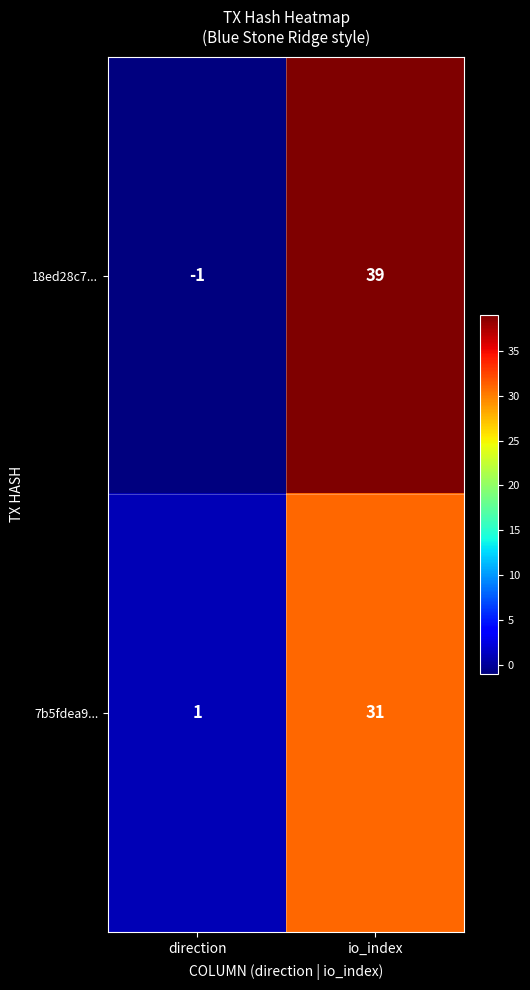

The value of 7b5fdea9... at direction is 0. True or false?

False